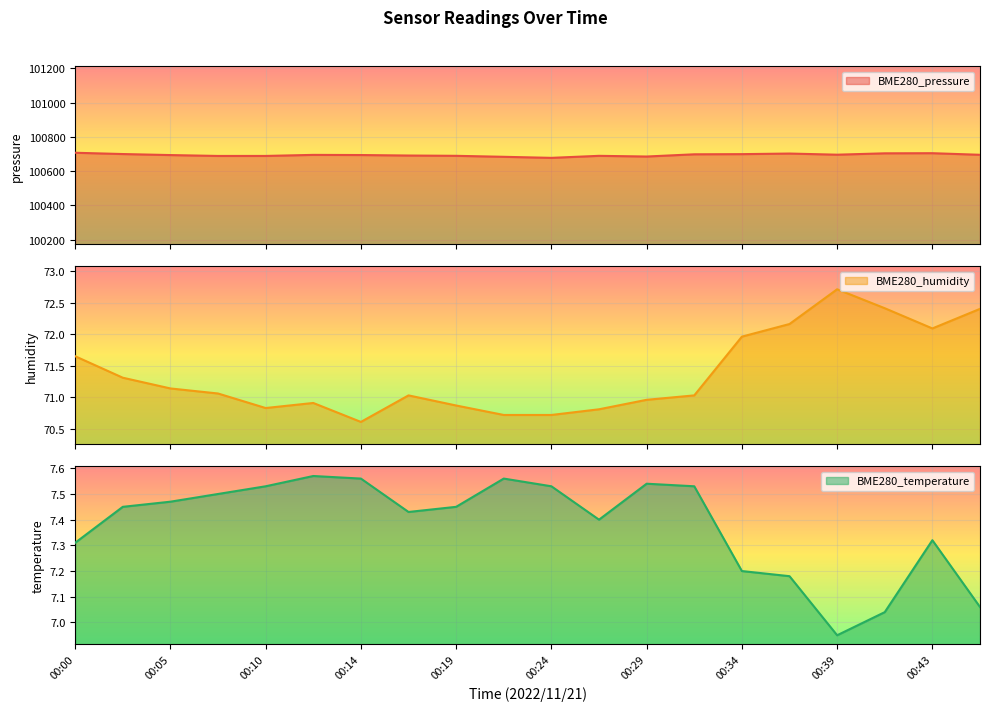

Rank the series by their maximum value, from lowest to highest.

BME280_temperature, BME280_humidity, BME280_pressure